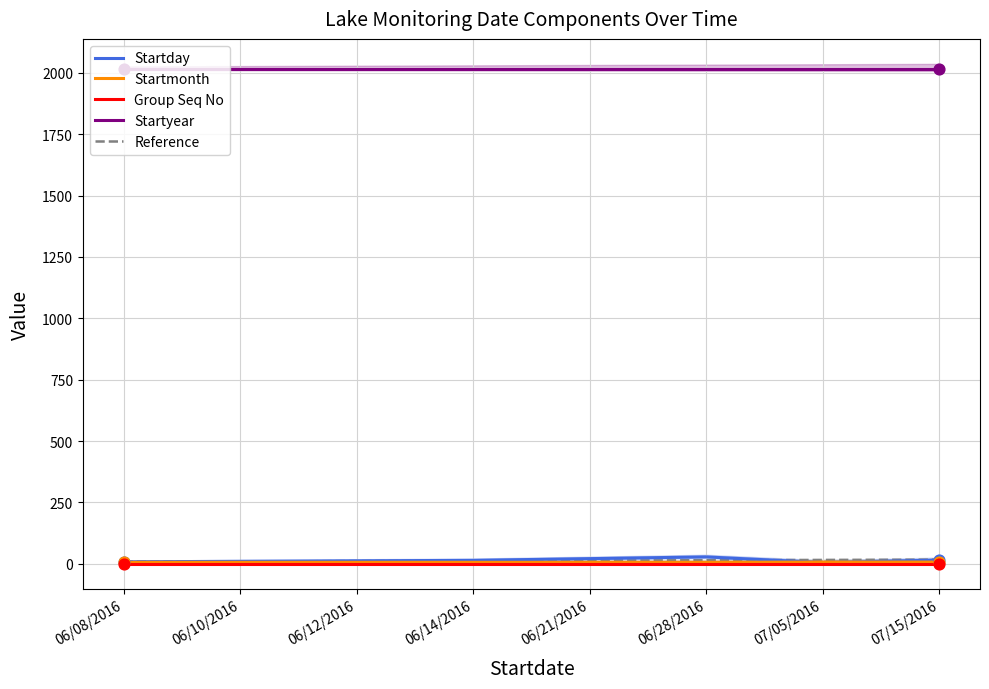

Which series contains the lowest Y value?

Group Seq No